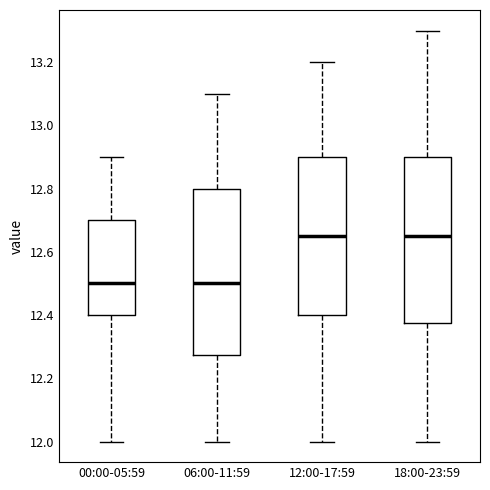

Where is the upper edge of the box for 00:00-05:59 on the y-axis? The values are not printed on the chart, so give them approximately, as read against the axis.

12.70